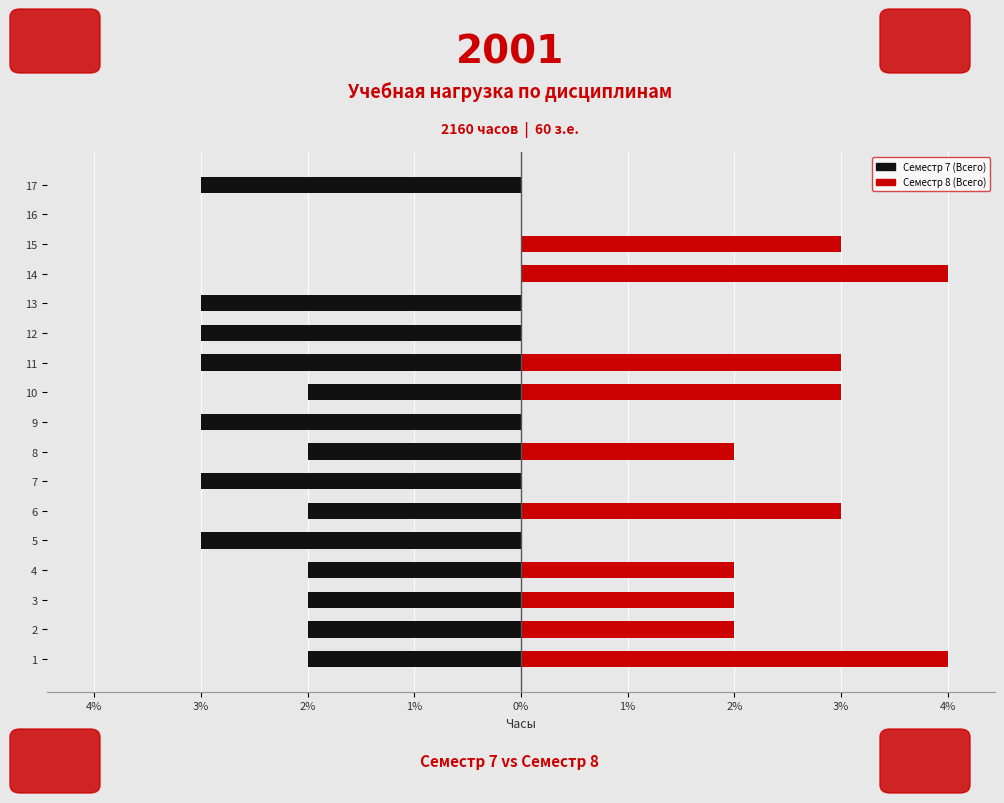

True or false: Семестр 8 (Всего) has a value of -72 at 13.

False